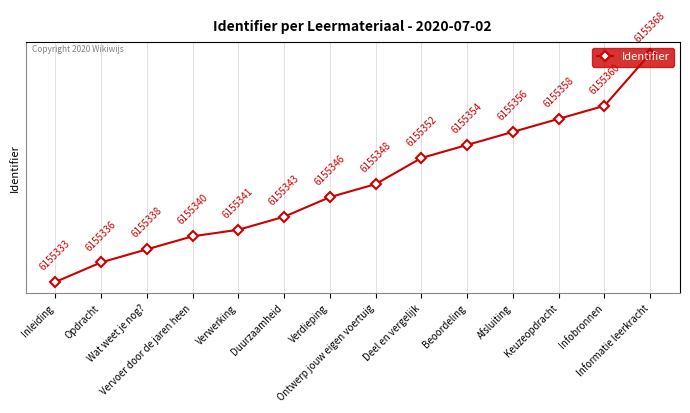

List the labels in order of value, smallest first.

Inleiding, Opdracht, Wat weet je nog?, Vervoer door de jaren heen, Verwerking, Duurzaamheid, Verdieping, Ontwerp jouw eigen voertuig, Deel en vergelijk, Beoordeling, Afsluiting, Keuzeopdracht, Infobronnen, Informatie leerkracht